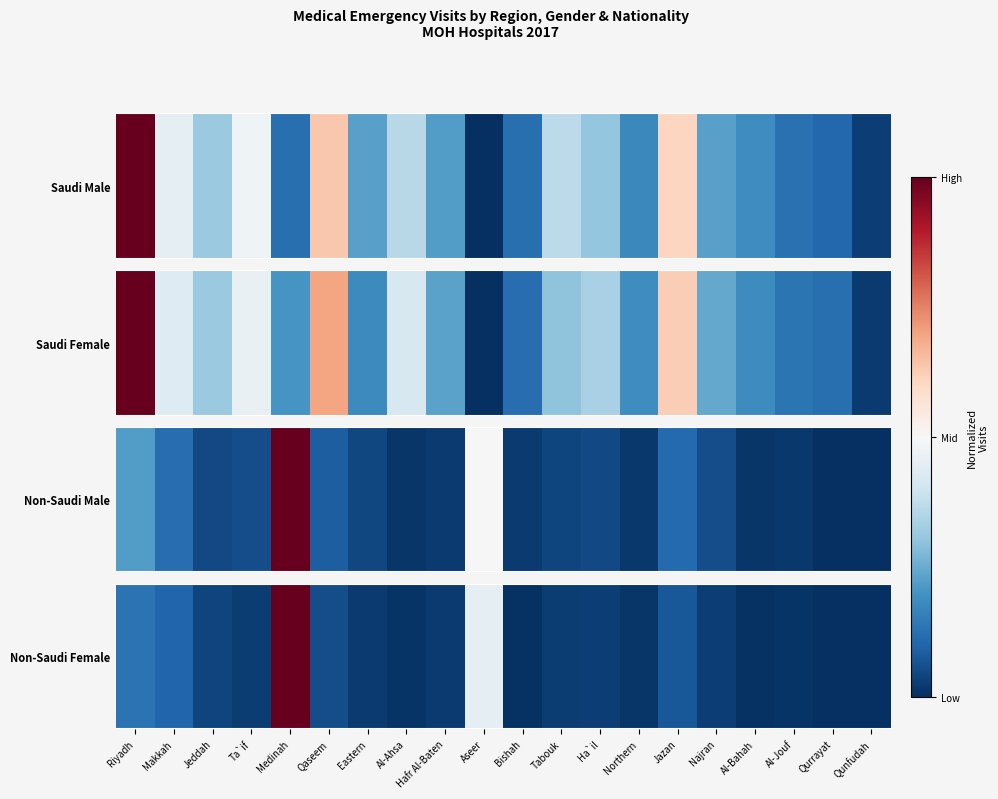

What is the maximum value shown in the chart?

1.0